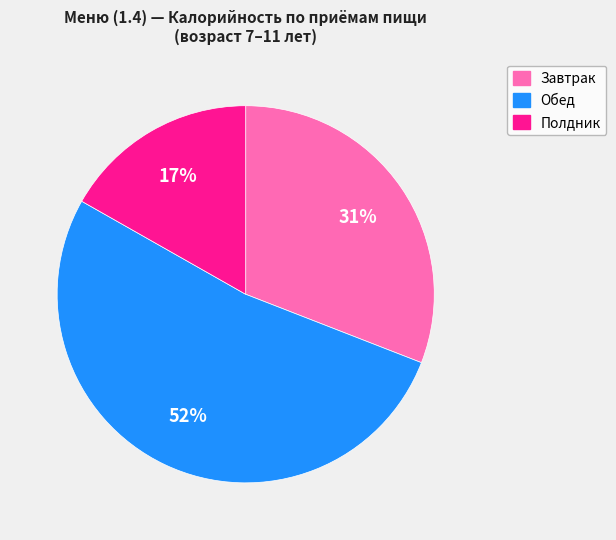

Count the number of slices in the pie.

3